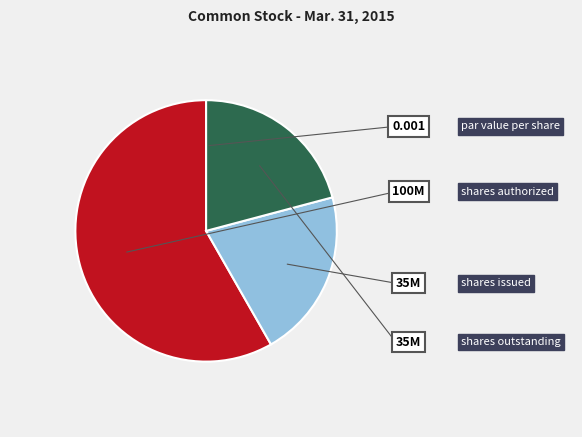

How many slices are in this pie chart?

4